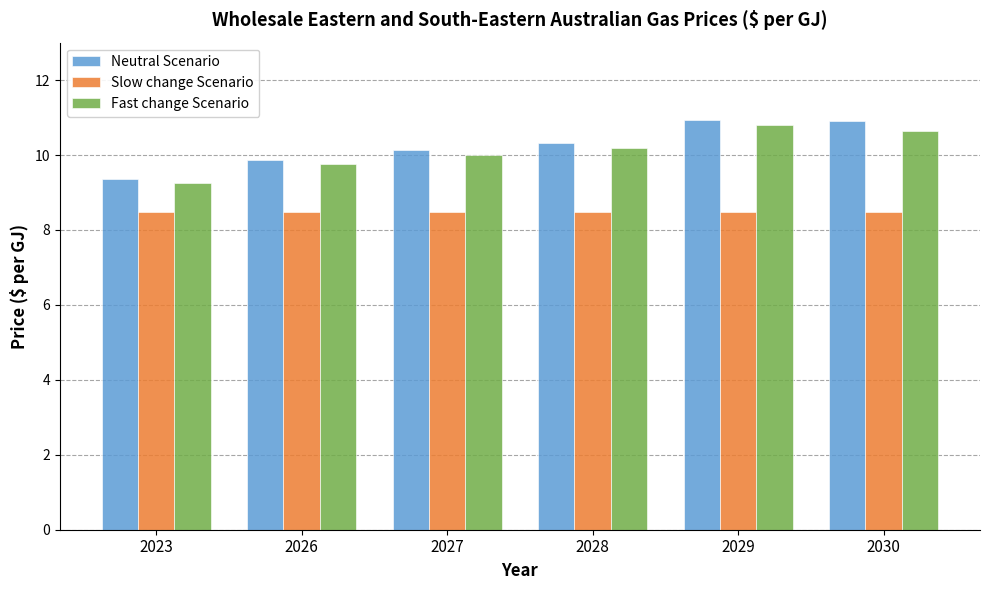

Which series has the largest range (max minus min)?

Neutral Scenario